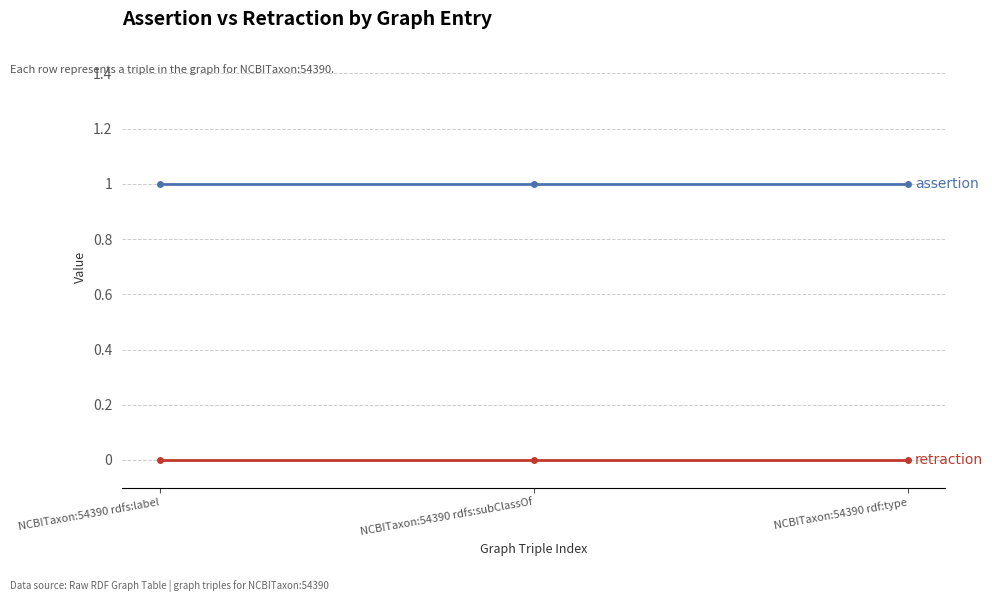

What is the label of the 3rd point from the right?

NCBITaxon:54390 rdfs:label